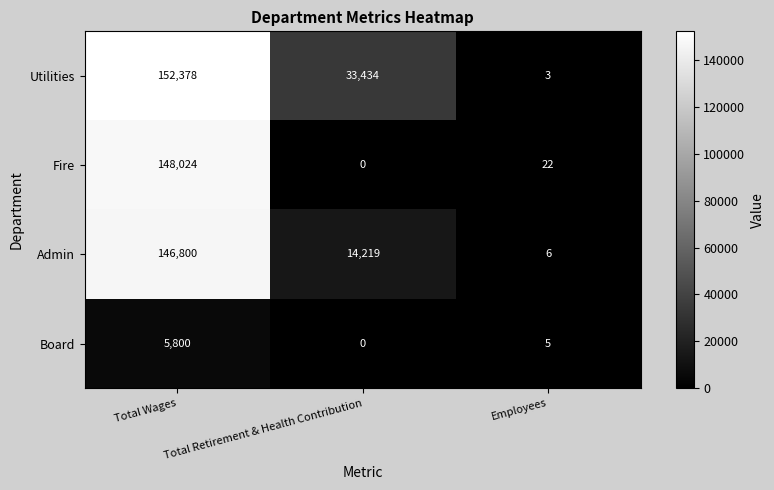

Where is Board nearest to the value 2900?

Employees